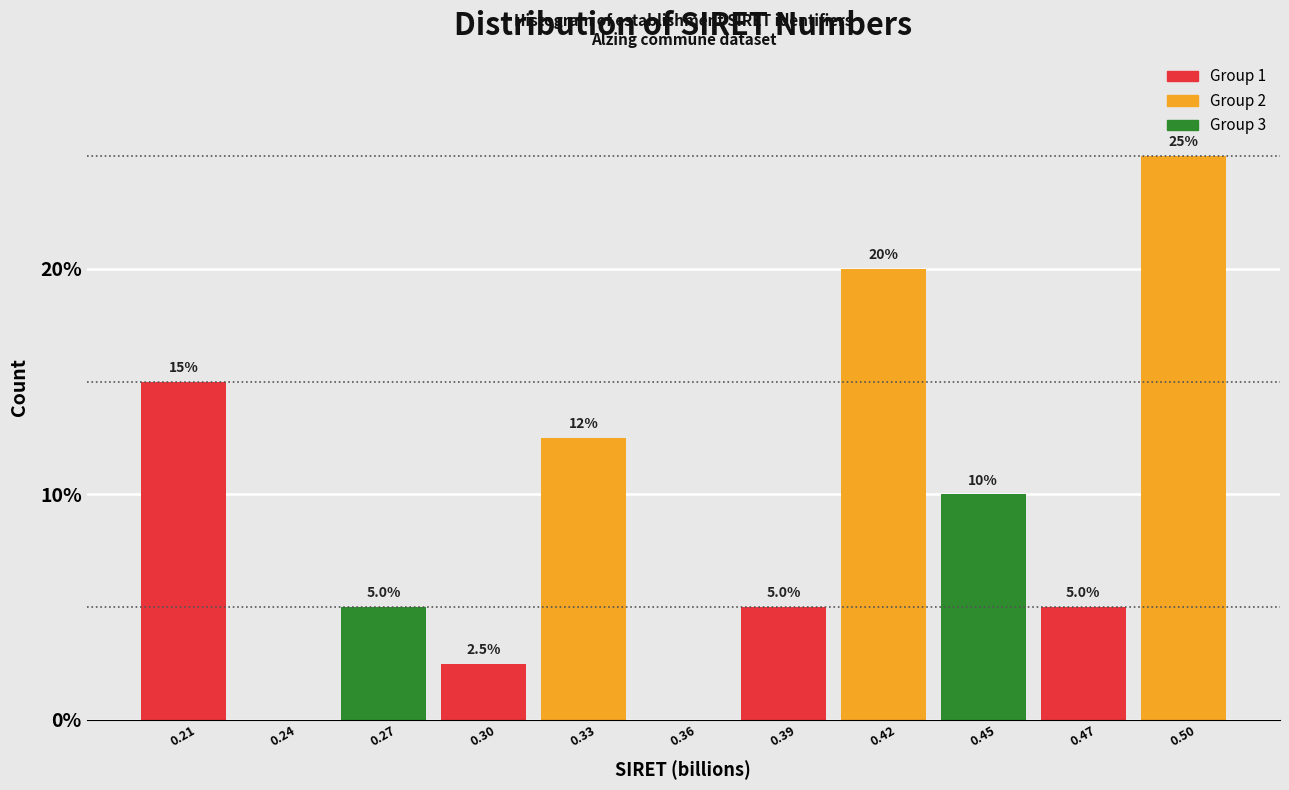

Reading left to right, what are all the values shown in this chart?

0.21=15.0	0.24=0.0	0.27=5.0	0.30=2.5	0.33=12.5	0.36=0.0	0.39=5.0	0.42=20.0	0.45=10.0	0.47=5.0	0.50=25.0